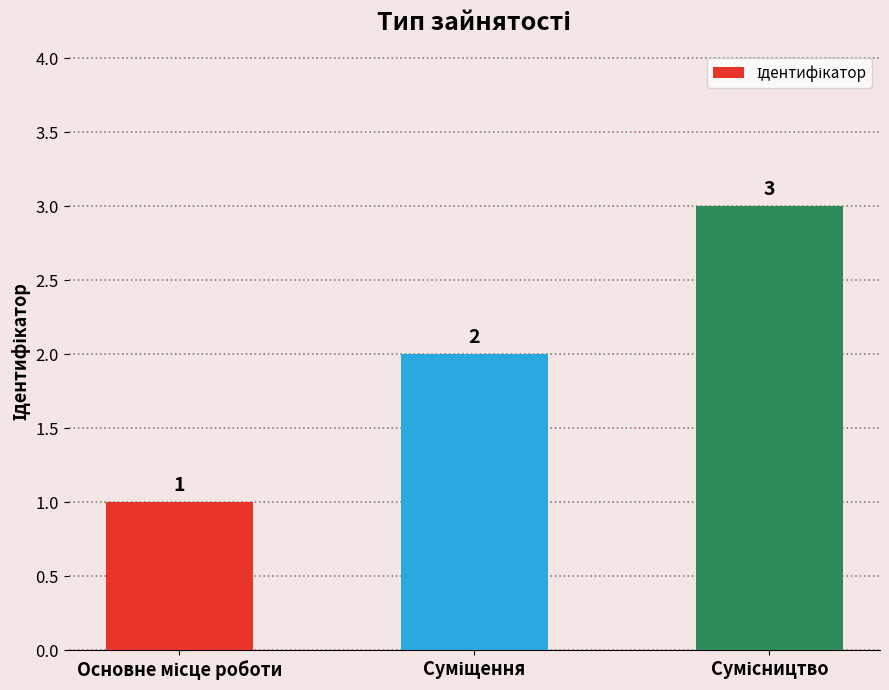

Count the values in the range 1 to 3.

3